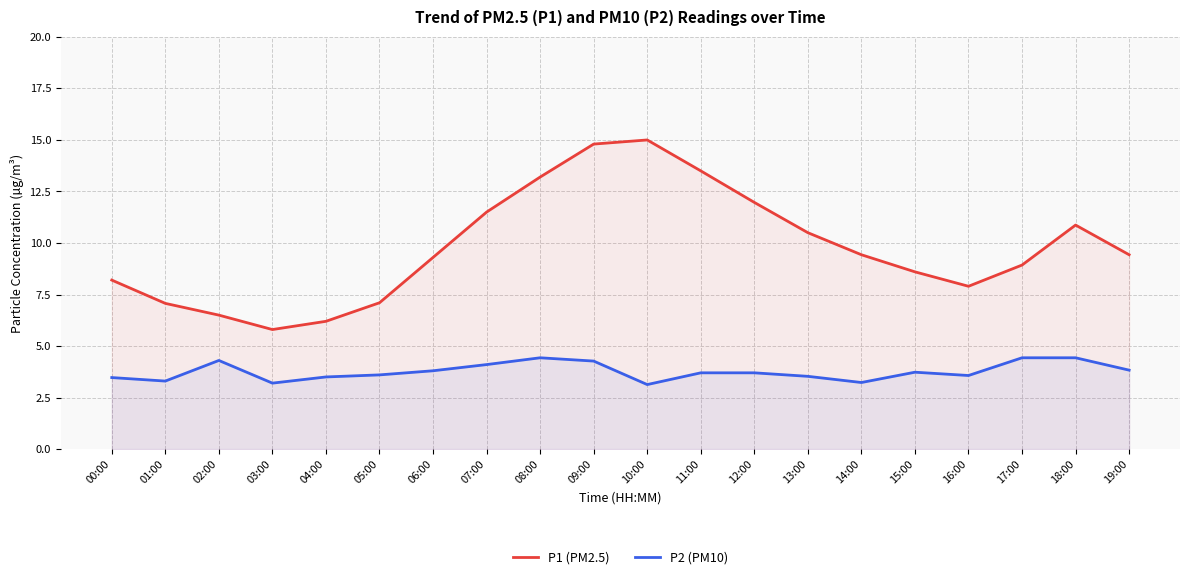

What is the lowest value of the P2 (PM10) series?

3.1